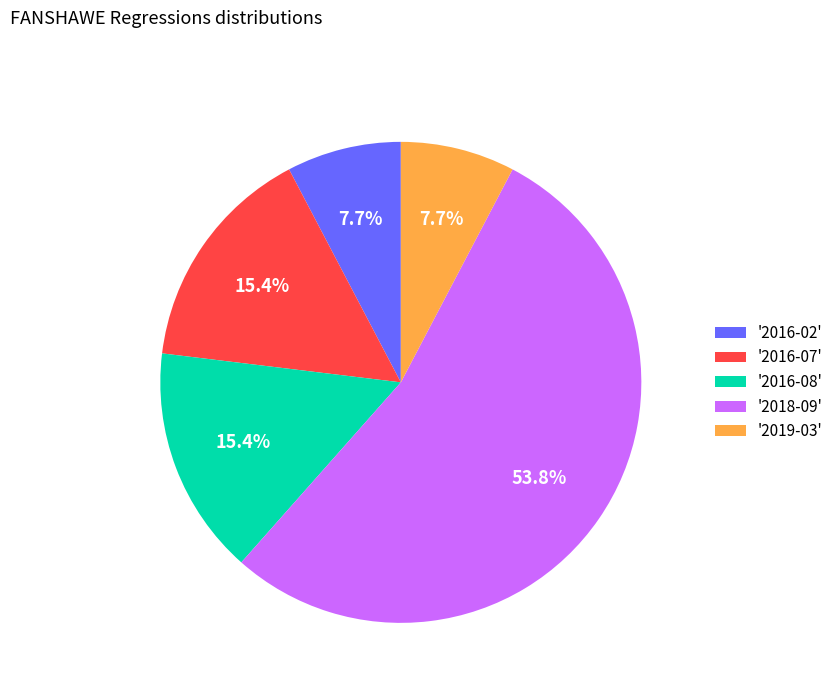

How much of the chart is everything except '2019-03'?

92.3%